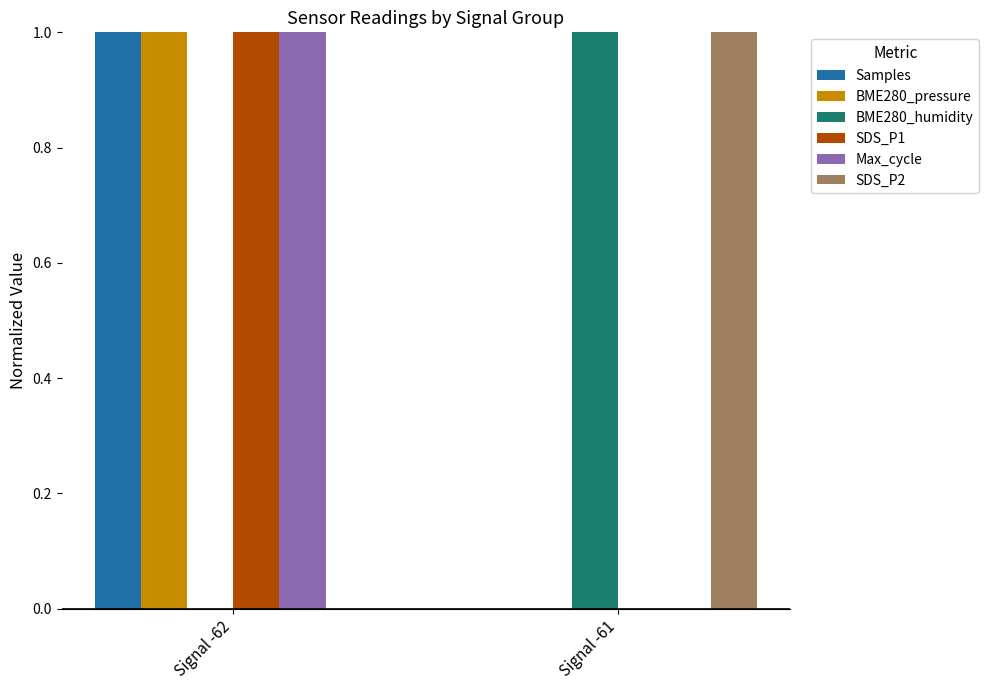

Count the SDS_P1 values in the range 0 to 1.

2